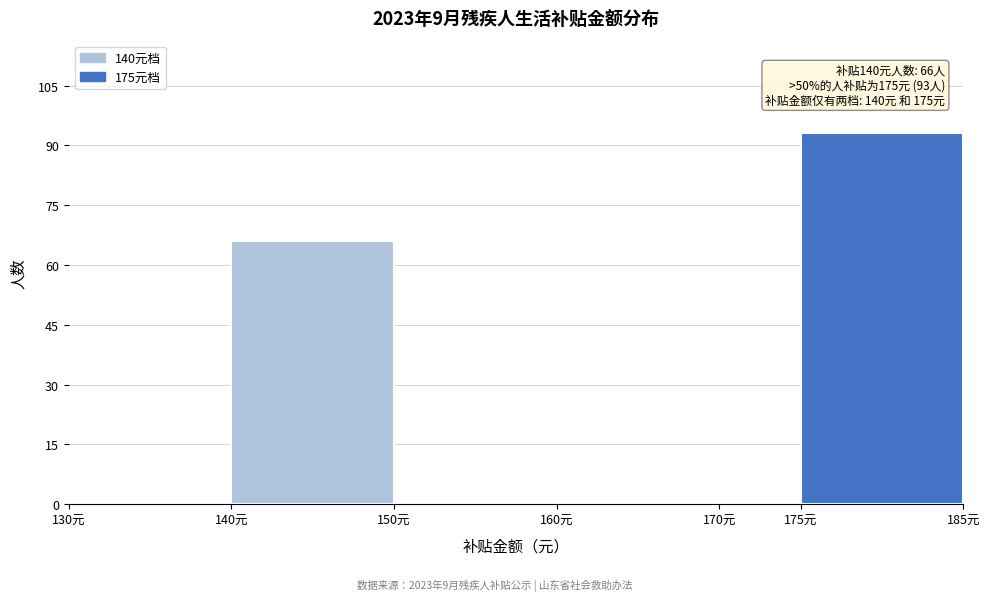

Which range on the x-axis has the tallest bar?

175 to 185